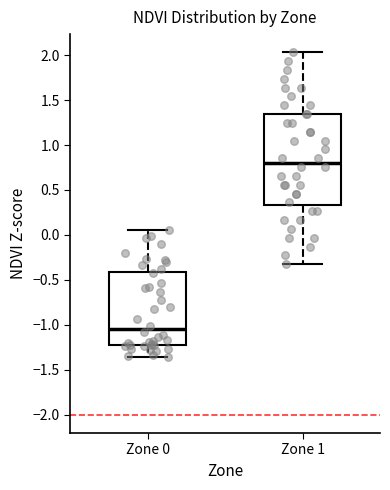

Which box has the highest median line?

Zone 1